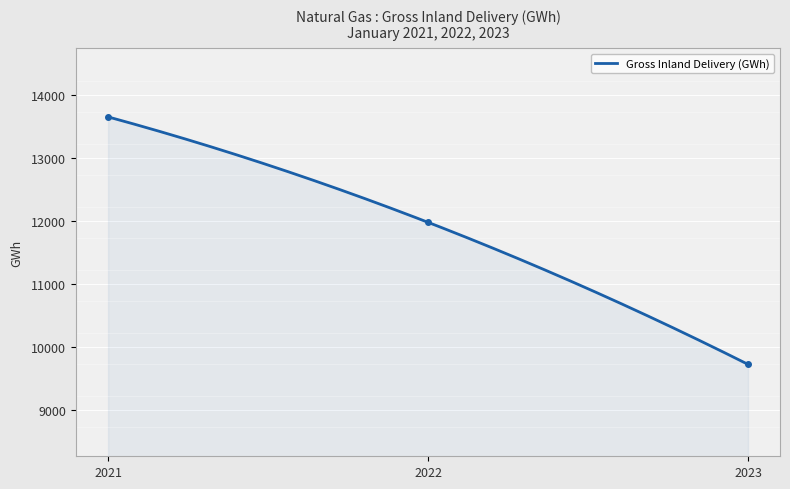

What is the value of the 1st point from the left?

13652